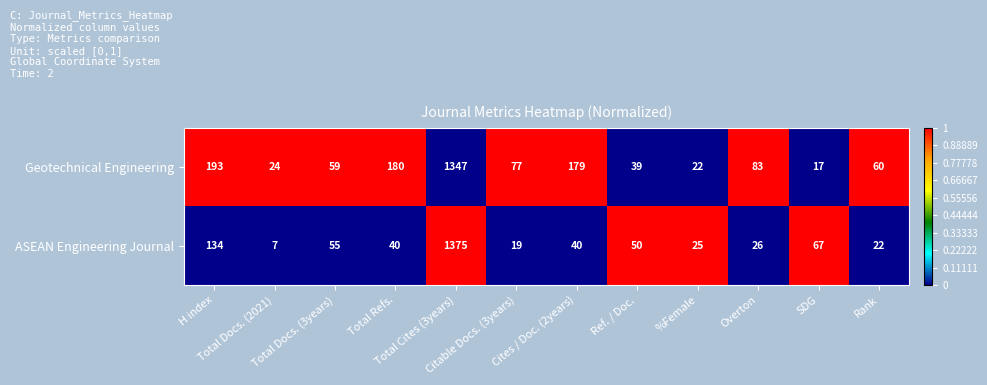

What is the minimum value for Geotechnical Engineering?

17